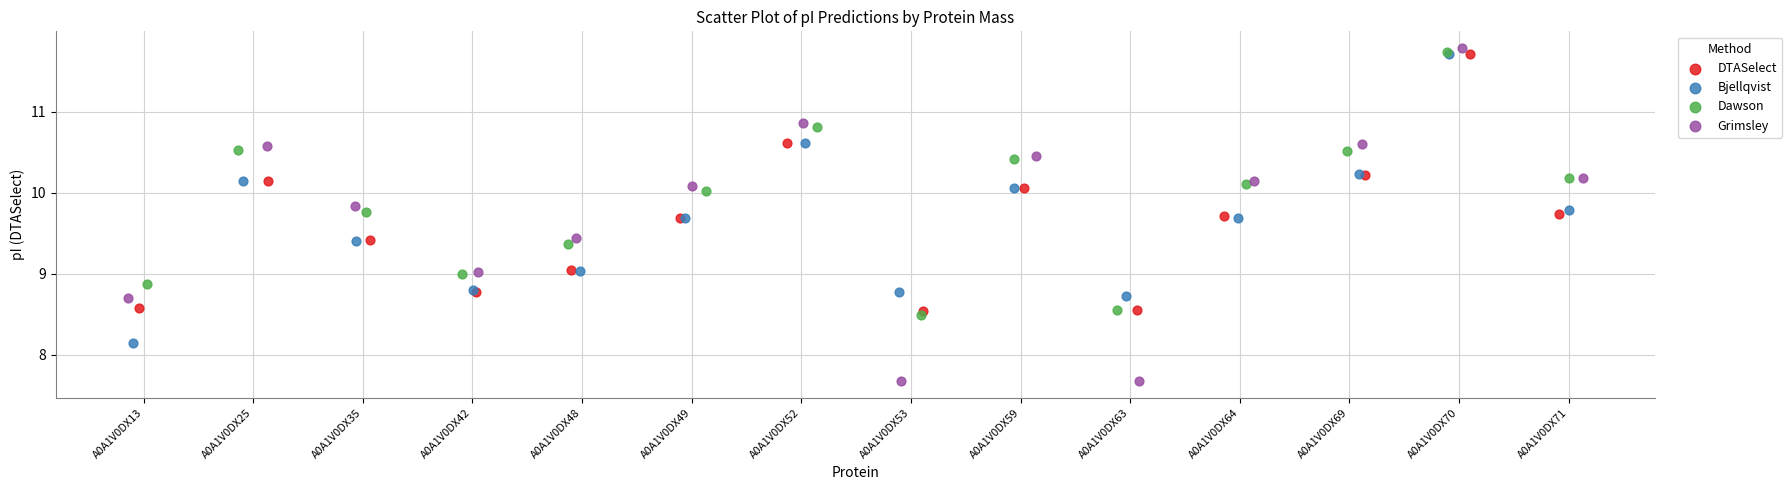

Which series has the widest spread of Y values?

Grimsley